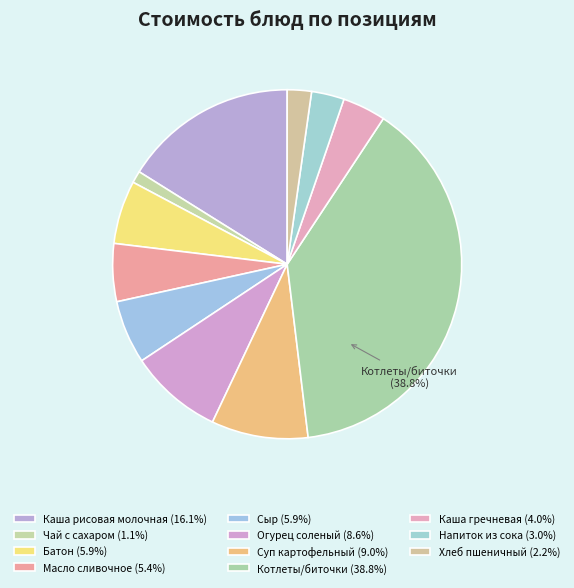

Between Сыр and Огурец соленый, which is larger?

Огурец соленый